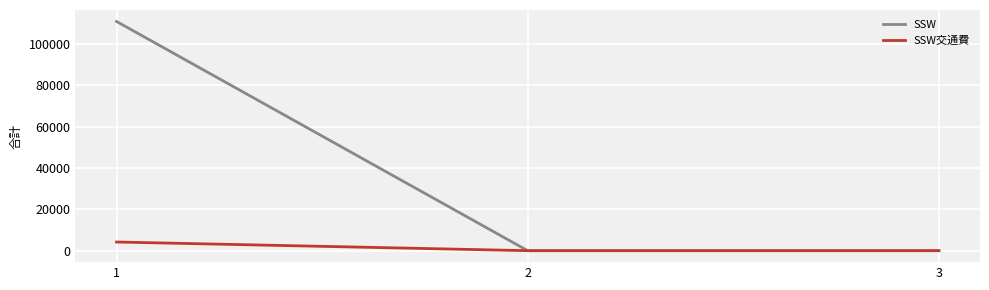

Reading left to right, transcribe all the data shown in this chart.

SSW: 1=111000	2=0	3=0
SSW交通費: 1=4200	2=0	3=0